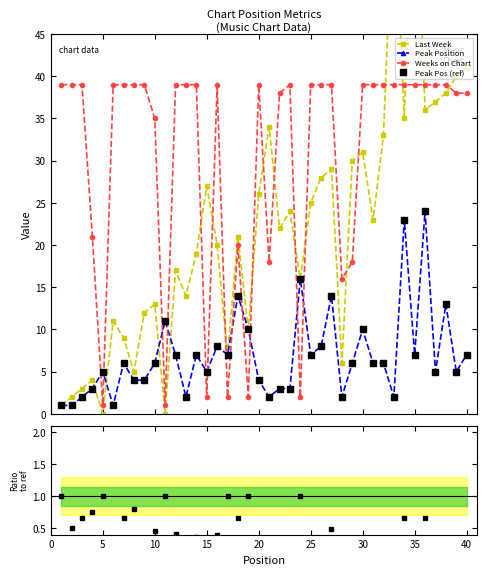

Which series has the largest total across all categories?

Weeks on Chart